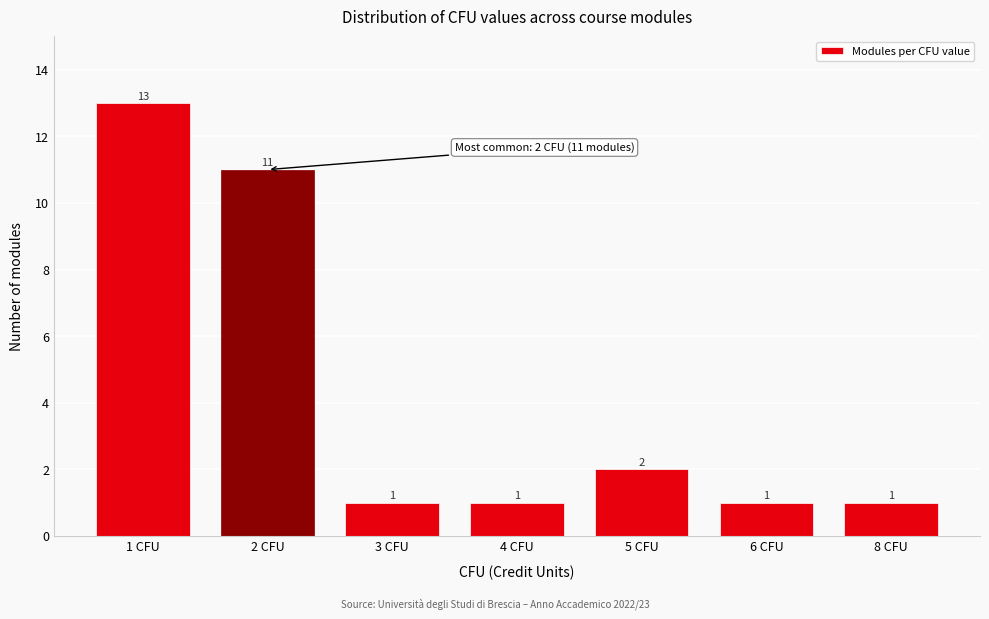

Reading left to right, extract all data points from this chart.

13	11	1	1	2	1	1